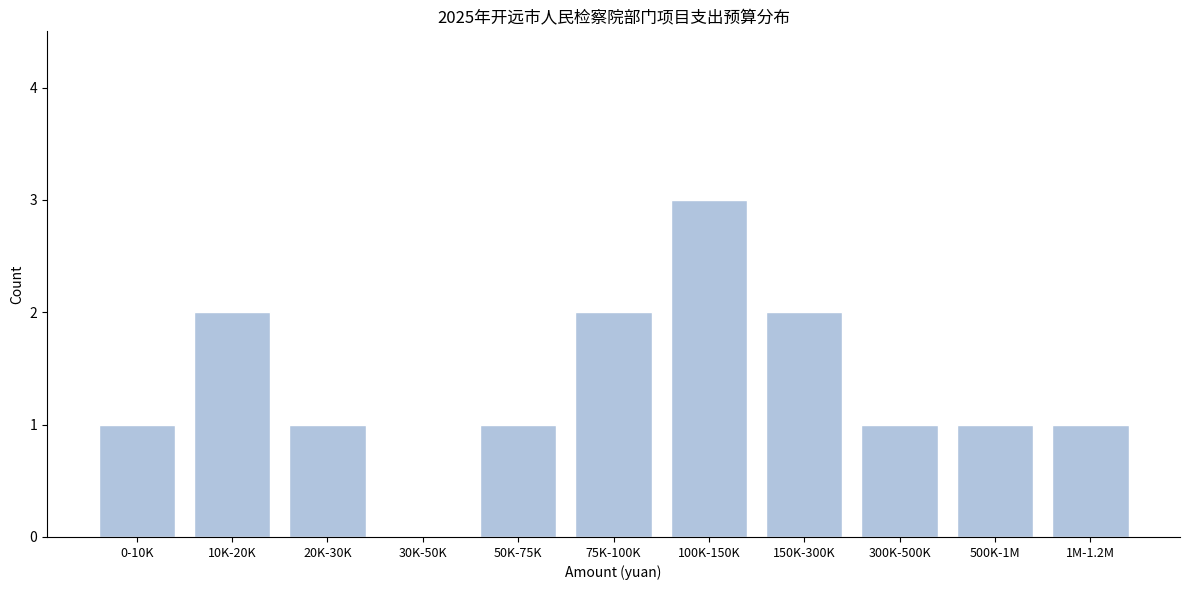

Reading right to left, list all the values displayed in this chart.

1M-1.2M=1	500K-1M=1	300K-500K=1	150K-300K=2	100K-150K=3	75K-100K=2	50K-75K=1	30K-50K=0	20K-30K=1	10K-20K=2	0-10K=1